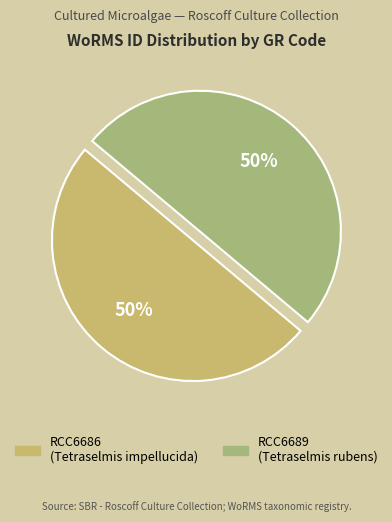

What is the majority slice?

RCC6689